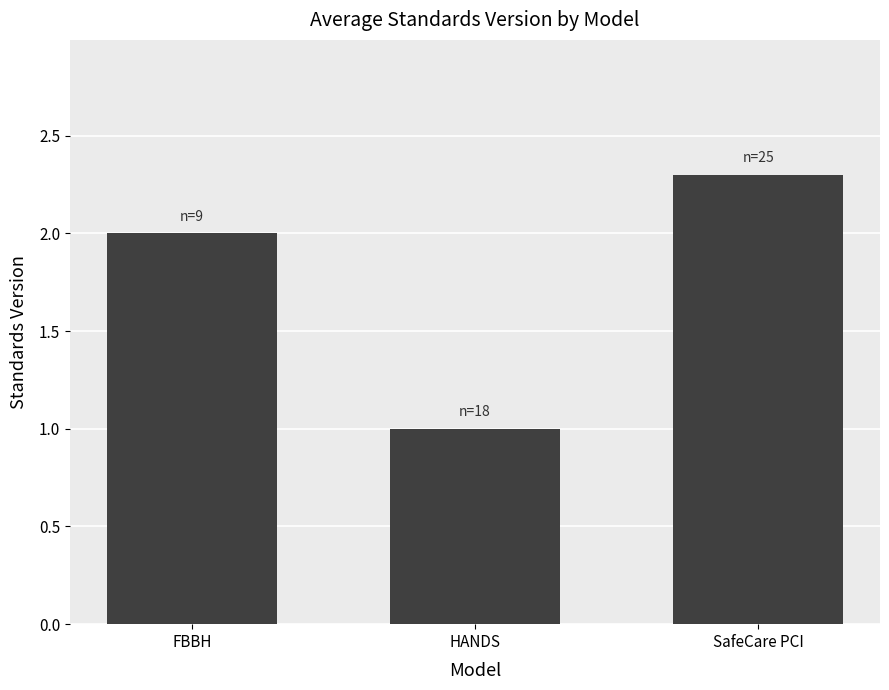

How many values are below 2?

1